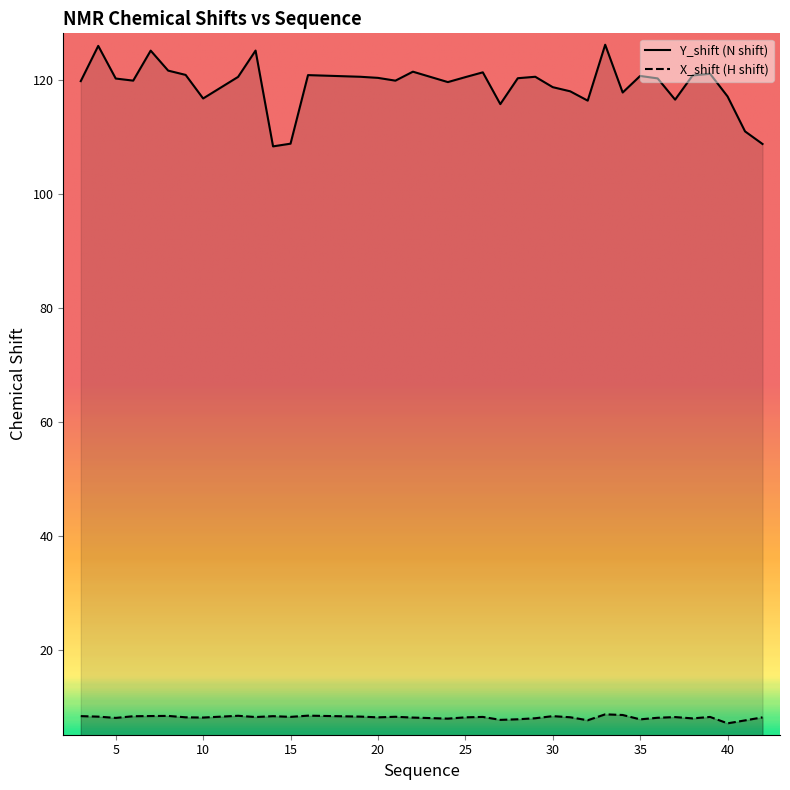

Where does the Y_shift series first go above 120?

4